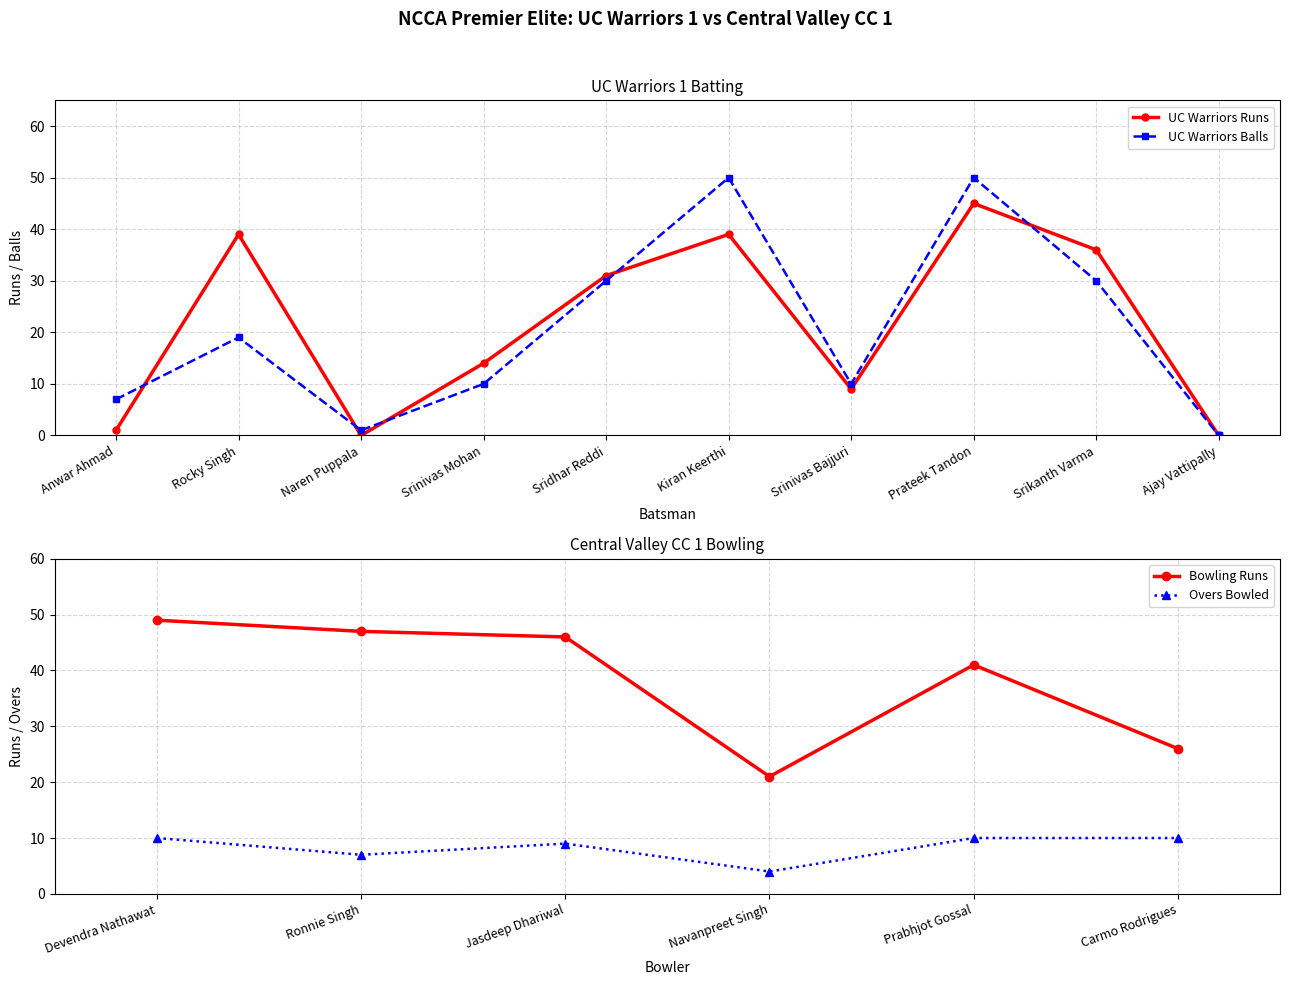

After their last crossing, which series has the higher values: UC Warriors Balls or UC Warriors Runs?

UC Warriors Runs